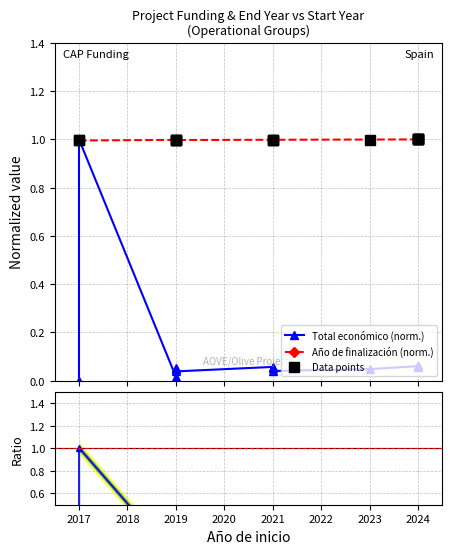

Reading left to right, what are all the values shown in this chart?

Total económico (norm.): 0.0	1.0	0.0	0.0	0.1	0.0	0.1	0.1	0.0	0.0	0.1	0.1	0.1	0.1	0.1	0.1
Año de finalización (norm.): 1.0	1.0	1.0	1.0	1.0	1.0	1.0	1.0	1.0	1.0	1.0	1.0	1.0	1.0	1.0	1.0
Data points: 1.0	1.0	1.0	1.0	1.0	1.0	1.0	1.0	1.0	1.0	1.0	1.0	1.0	1.0	1.0	1.0
Total econ. / Año fin (norm.): 0.0	1.0	0.0	0.0	0.1	0.0	0.1	0.1	0.0	0.0	0.1	0.1	0.1	0.1	0.1	0.1